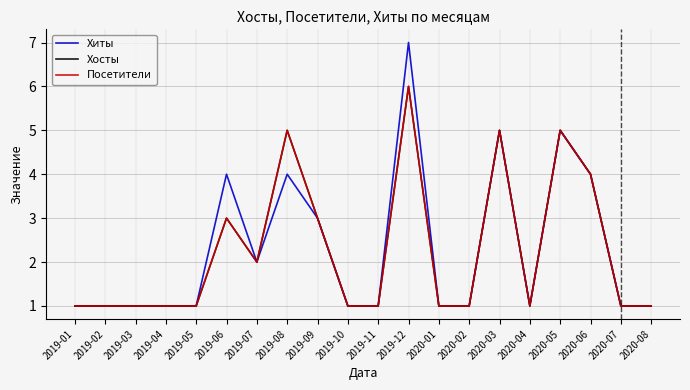

Is this an area chart (filled region under the line)?

No